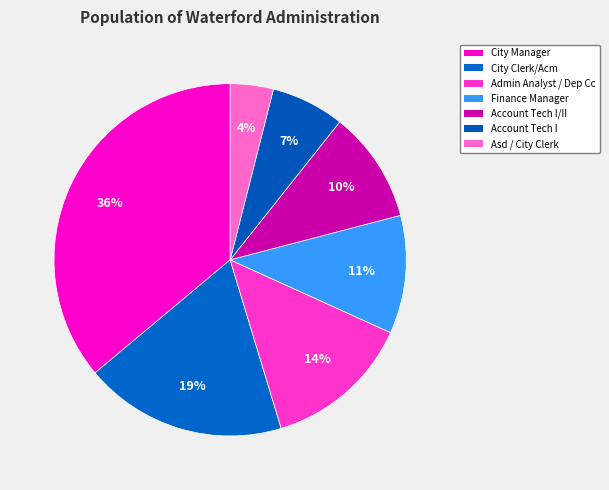

How many segments does this pie chart have?

7